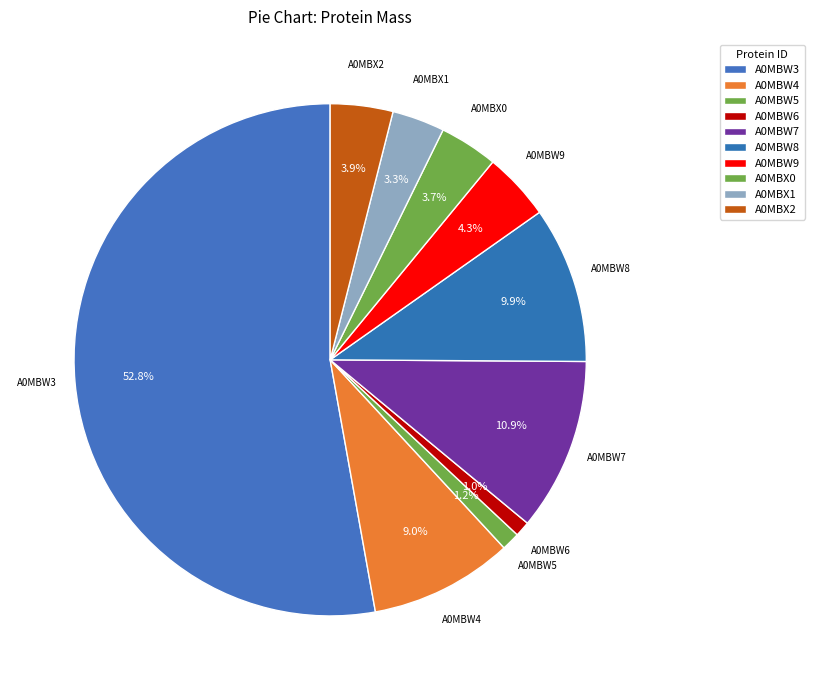

Approximately how many times larger is the value at A0MBX2 compared to A0MBW4?

0.4